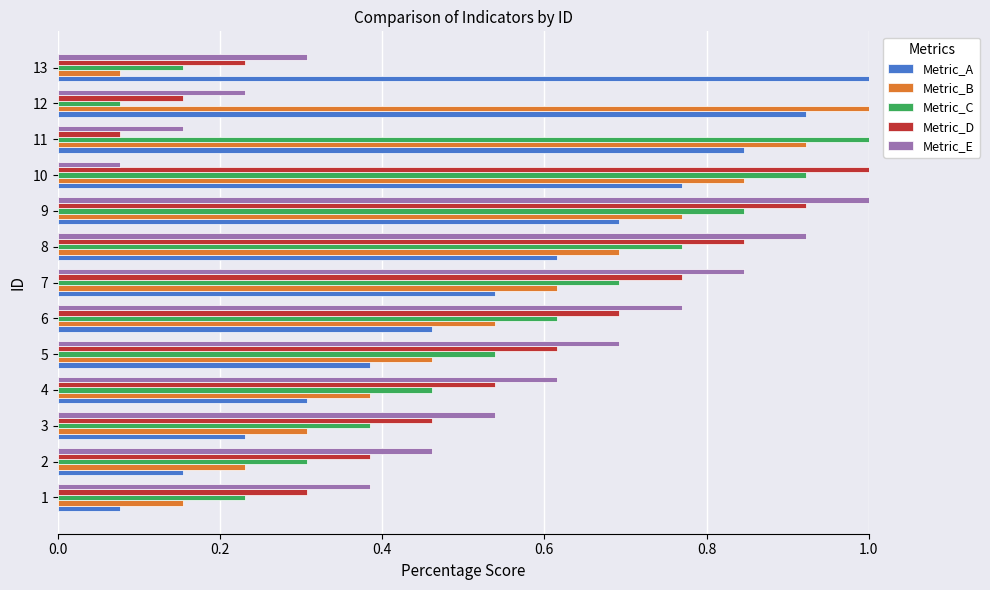

What is the spread (max minus min) of values at 3?

0.3